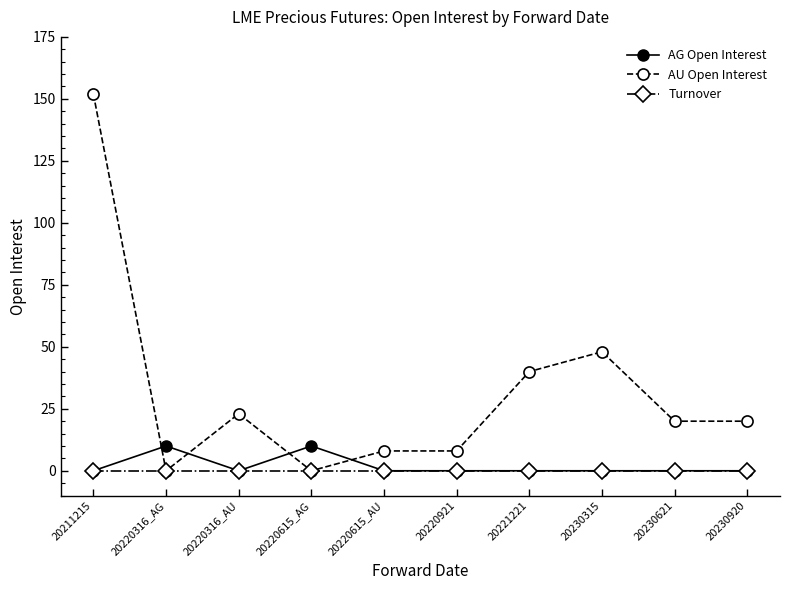

How many times do AU Open Interest and AG Open Interest cross each other?

4